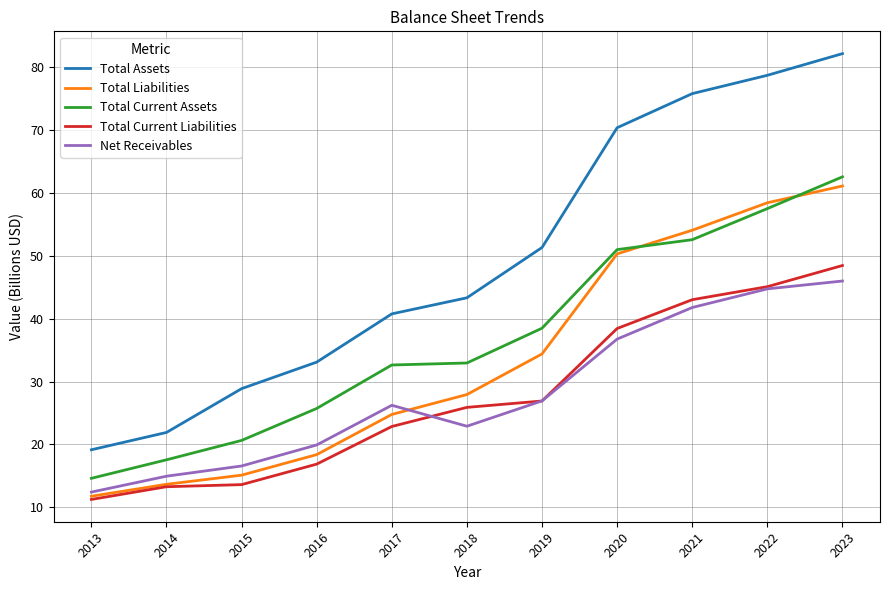

Rank the categories by Total Assets value from highest to lowest.

2023, 2022, 2021, 2020, 2019, 2018, 2017, 2016, 2015, 2014, 2013